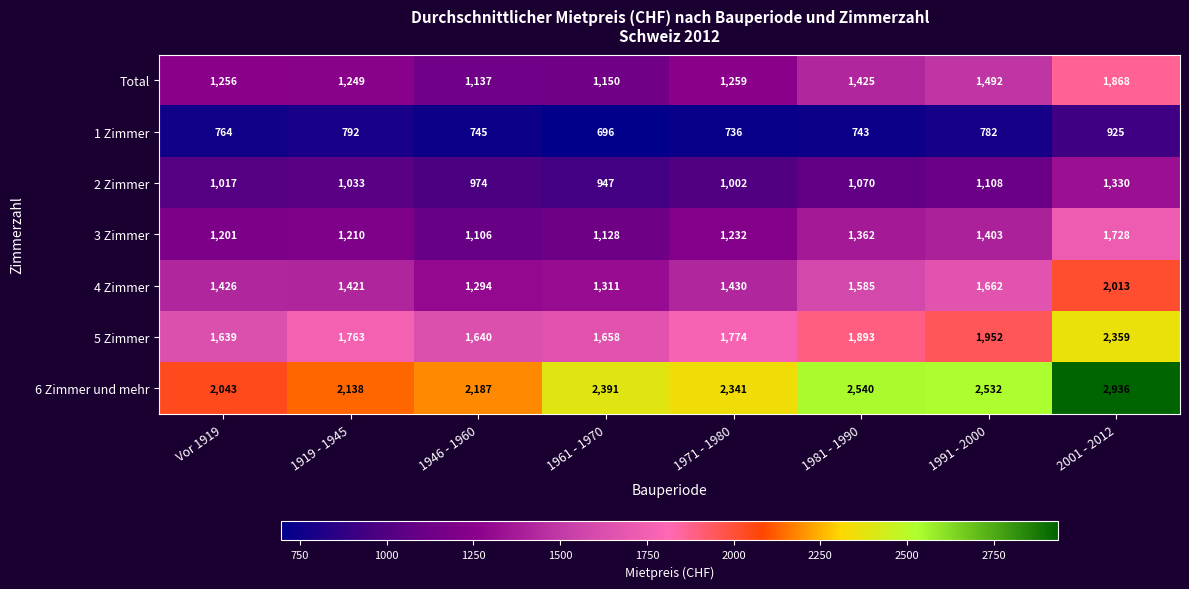

Count the number of categories in the chart.

8